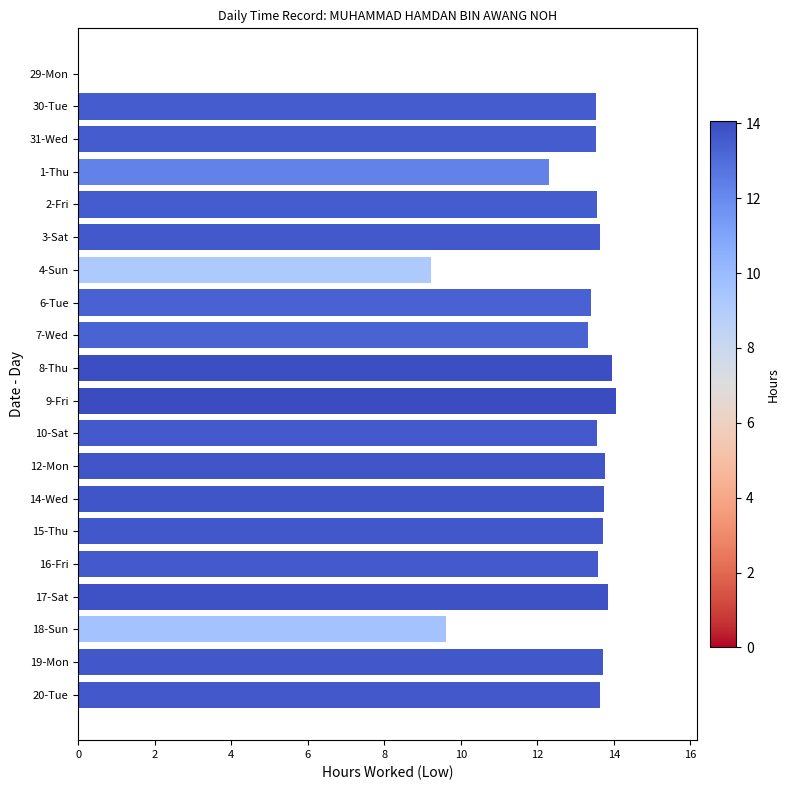

What is the greatest value displayed?

14.1